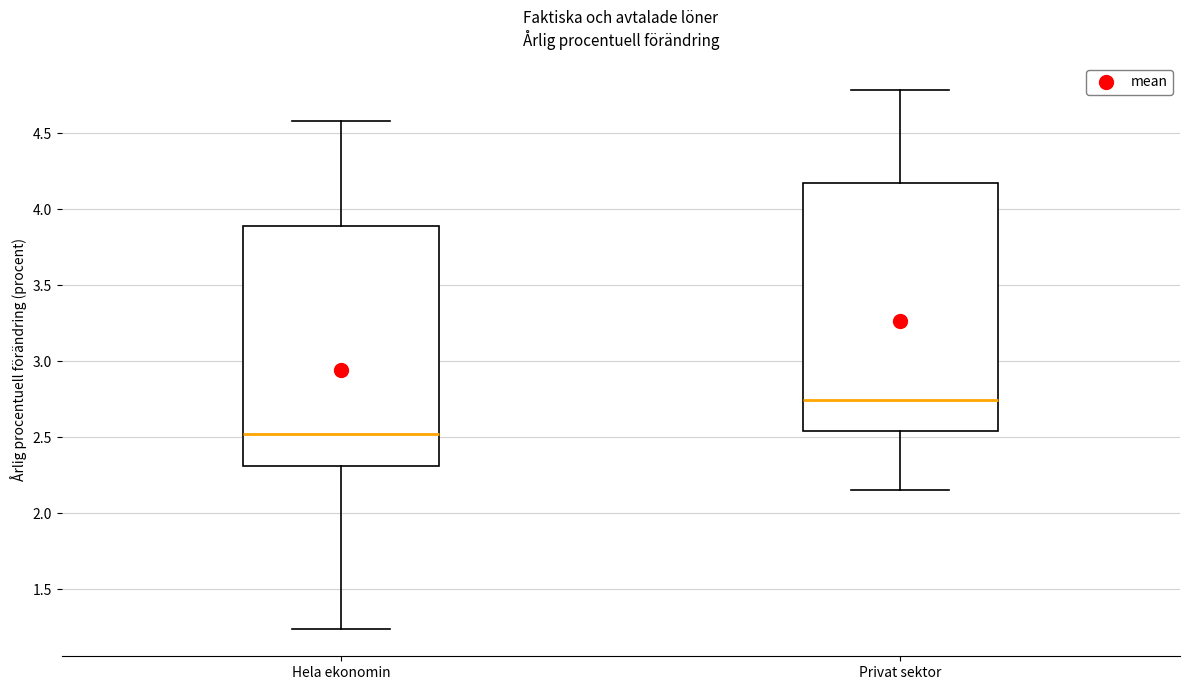

Where is the upper edge of the box for Hela ekonomin on the y-axis? The values are not printed on the chart, so give them approximately, as read against the axis.

3.90